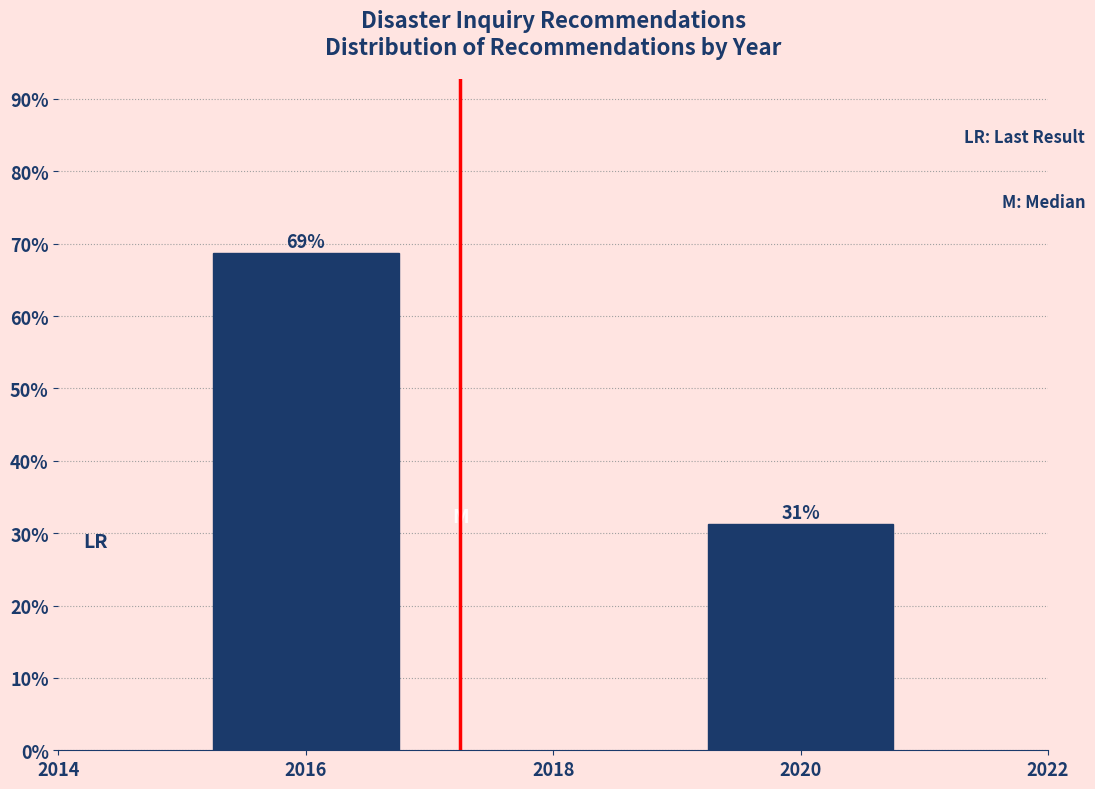

Does the chart contain any negative values?

No